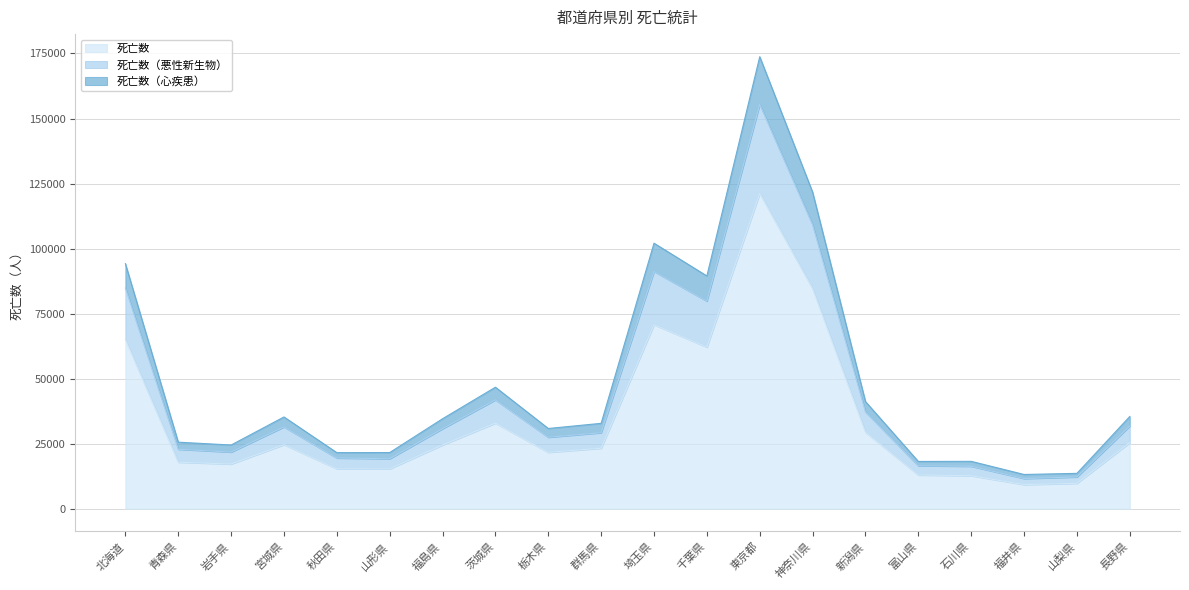

Reading left to right, transcribe all the data shown in this chart.

死亡数: 65078	17905	17204	24632	15379	15348	24515	32931	21702	23286	70758	62118	121219	84601	29455	12981	12721	9286	9796	25428
死亡数（悪性新生物）: 84859	22893	21785	31477	19516	19238	30774	41865	27492	29236	91221	79827	155438	109139	37234	16536	16346	11622	12229	31808
死亡数（心疾患）: 94232	25607	24516	35301	21584	21617	34613	46733	30868	32850	102078	89490	173748	121688	41216	18199	18240	13193	13623	35487